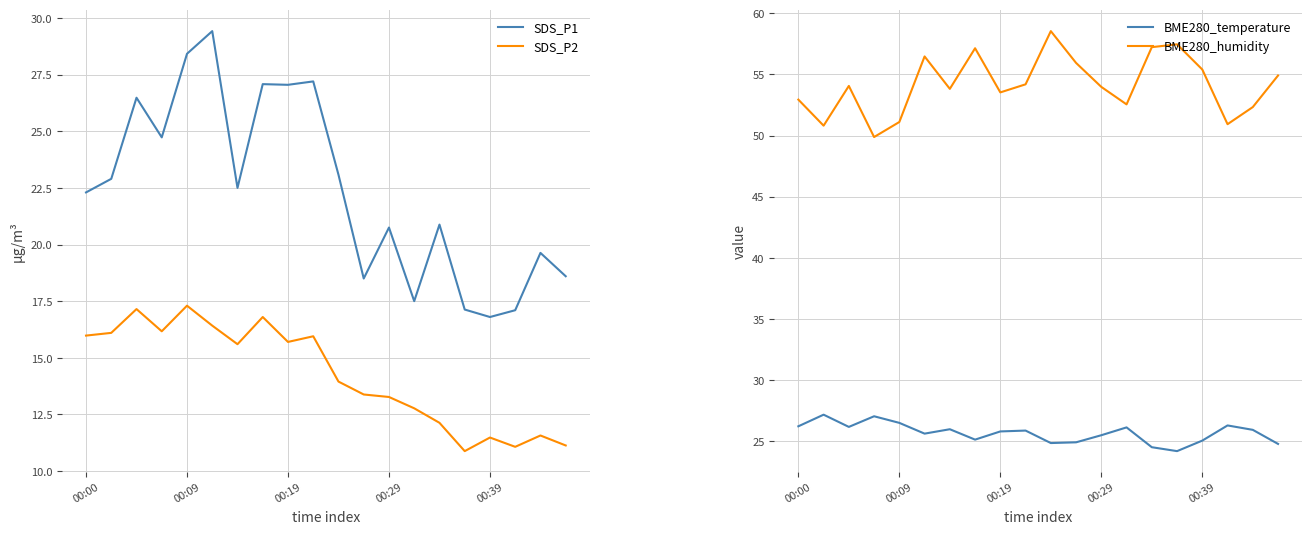

What are all the series names shown in the legend?

SDS_P1, SDS_P2, BME280_temperature, BME280_humidity